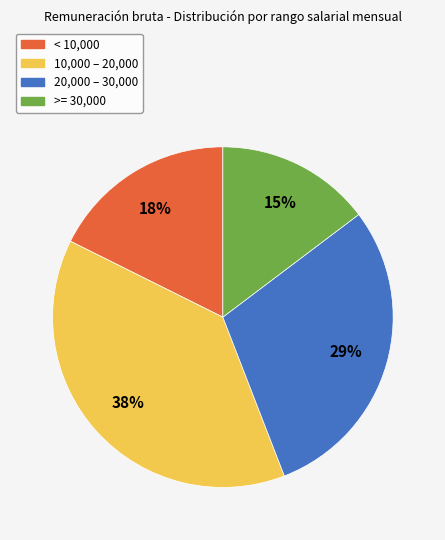

Which category has the smallest portion of the pie?

>= 30,000